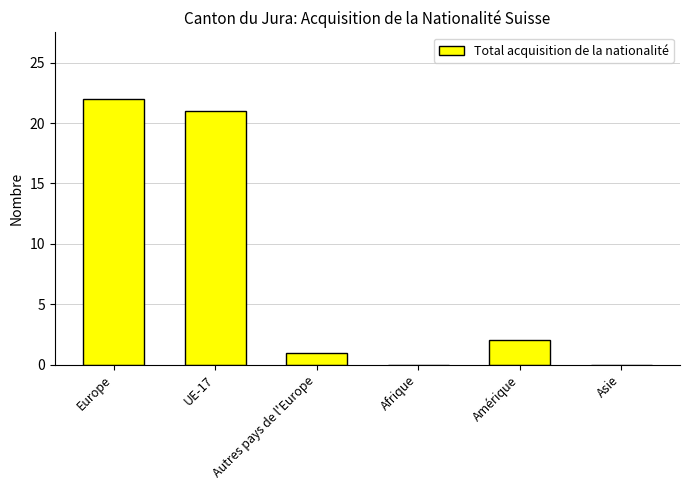

How many distinct data groups are displayed?

1